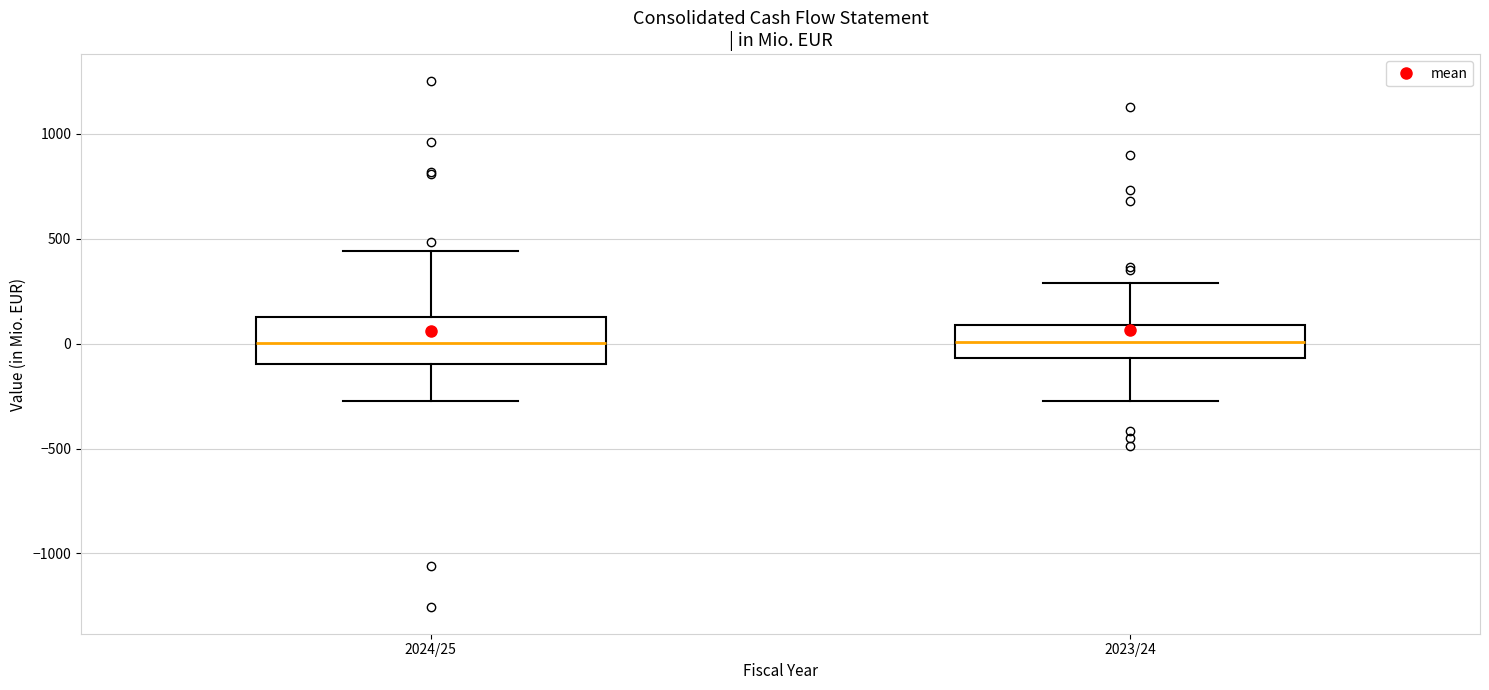

Reading left to right, transcribe this box plot: for each box, give where its median line is, the range the box spans, and where its two whiskers end, as read against the y-axis. The values are not printed on the chart, so give them approximately, as read against the axis.

2024/25: median 0, box -100 to 150, whiskers -250 to 450
2023/24: median 0, box -50 to 100, whiskers -250 to 300